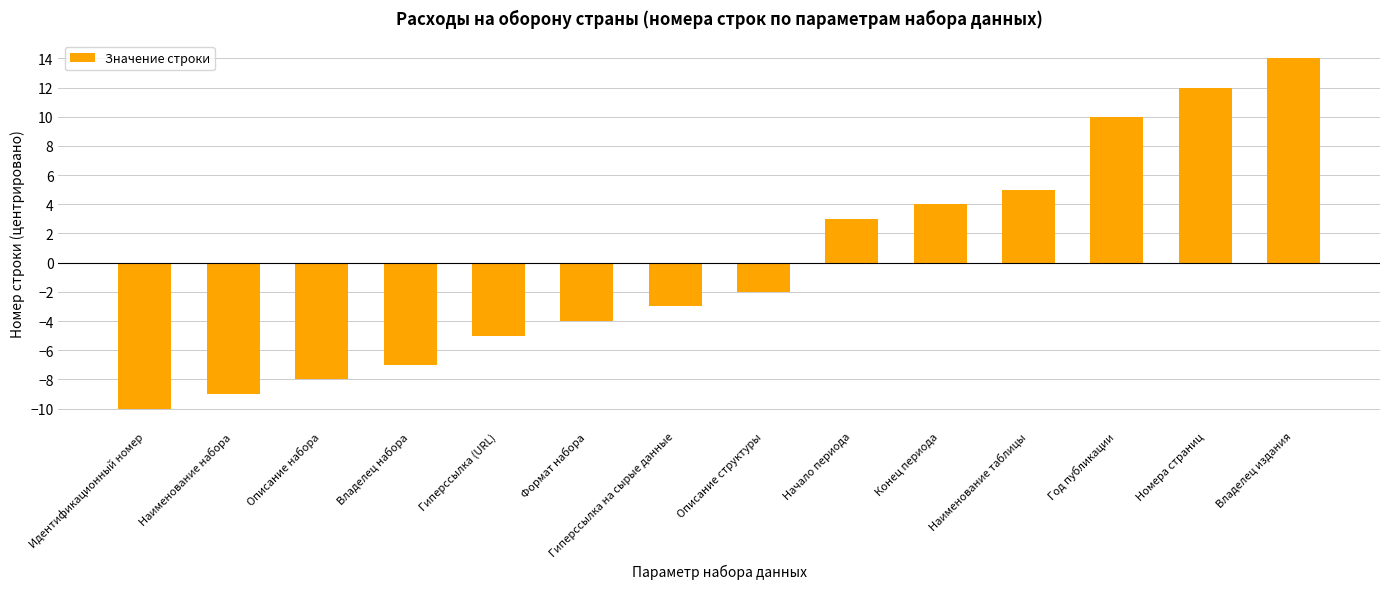

Where is the data nearest to the value 2?

Начало периода